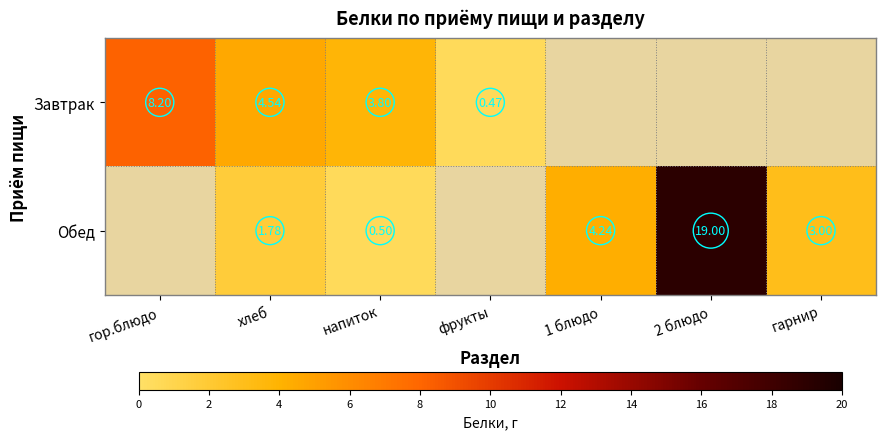

Is the value of Завтрак at напиток greater than the value of Обед at 2 блюдо?

No